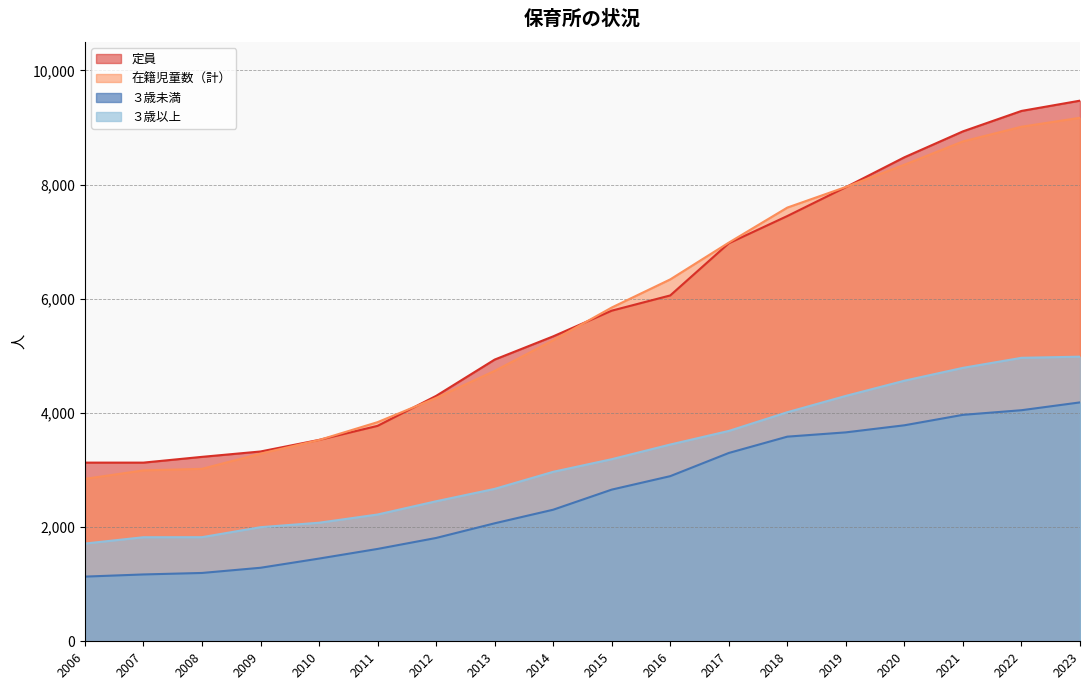

Where does the 定員 series first go above 5792?

2016